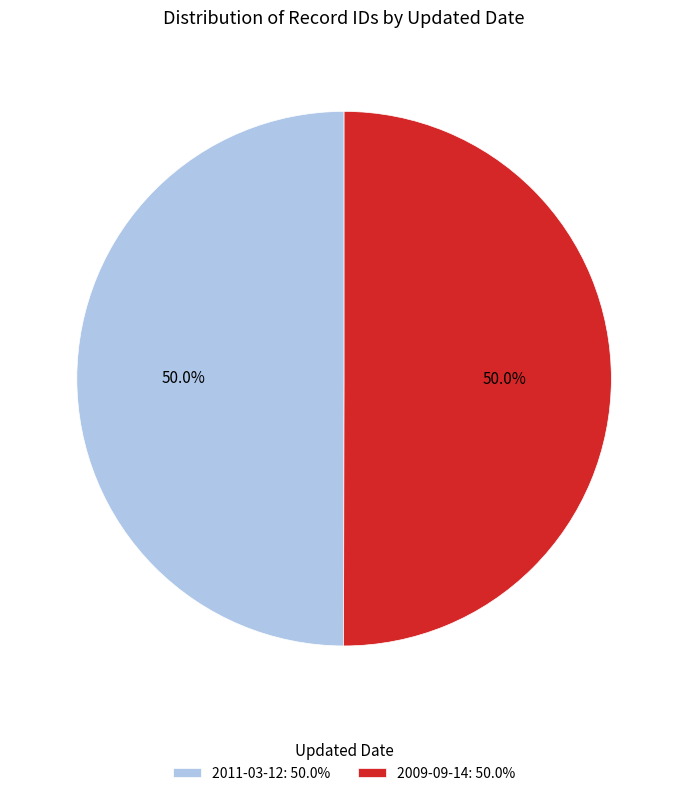

What is the ratio of the value at 2009-09-14 to the value at 2011-03-12?

1.0